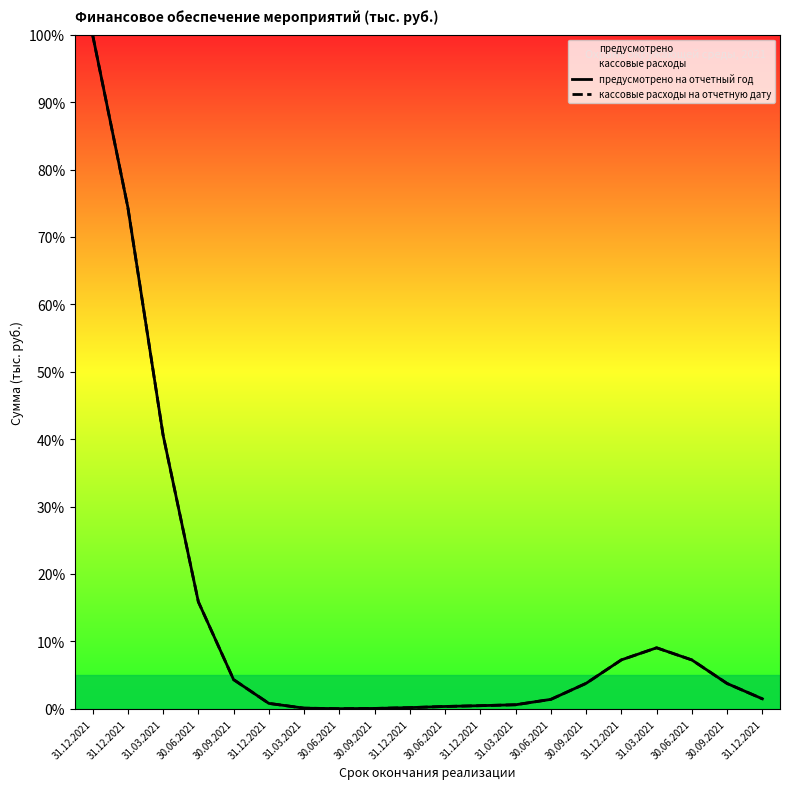

The предусмотрено на отчетный год series shows 74.4 at 31.12.2021. True or false?

True